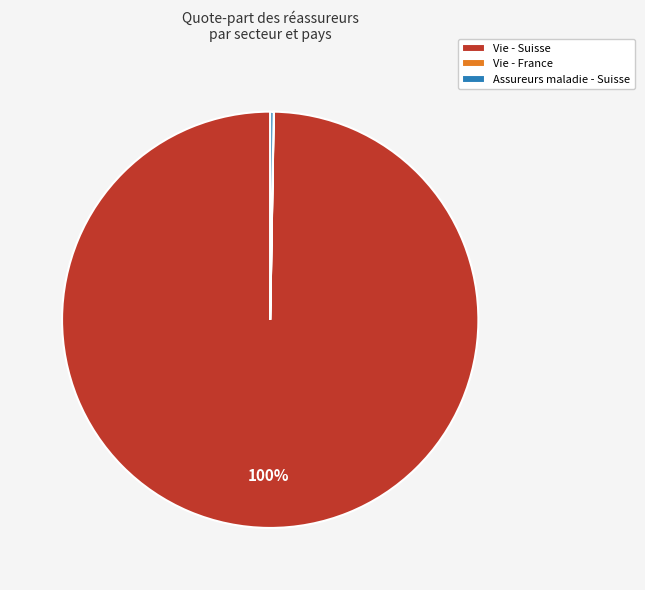

What percentage is the Vie - Suisse slice, to the nearest percent?

100%